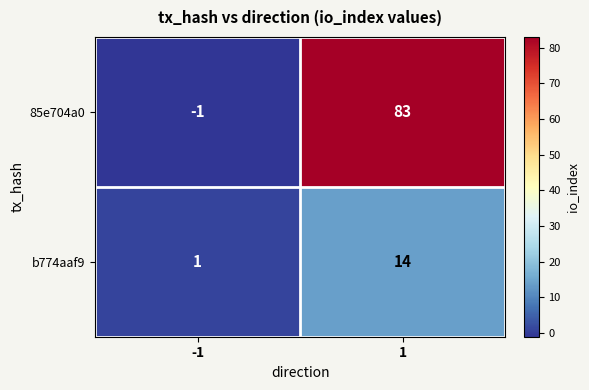

The 85e704a0 series shows -1 at -1. True or false?

True